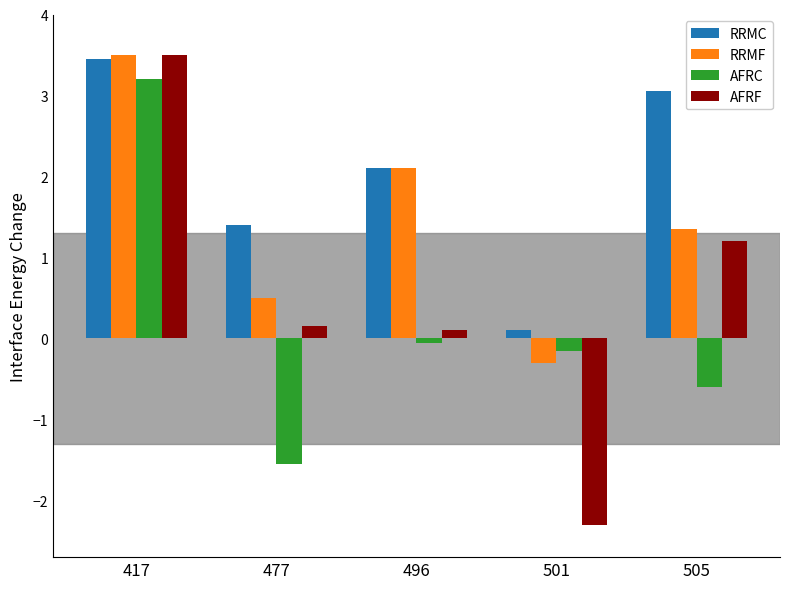

Does the chart contain any negative values?

Yes